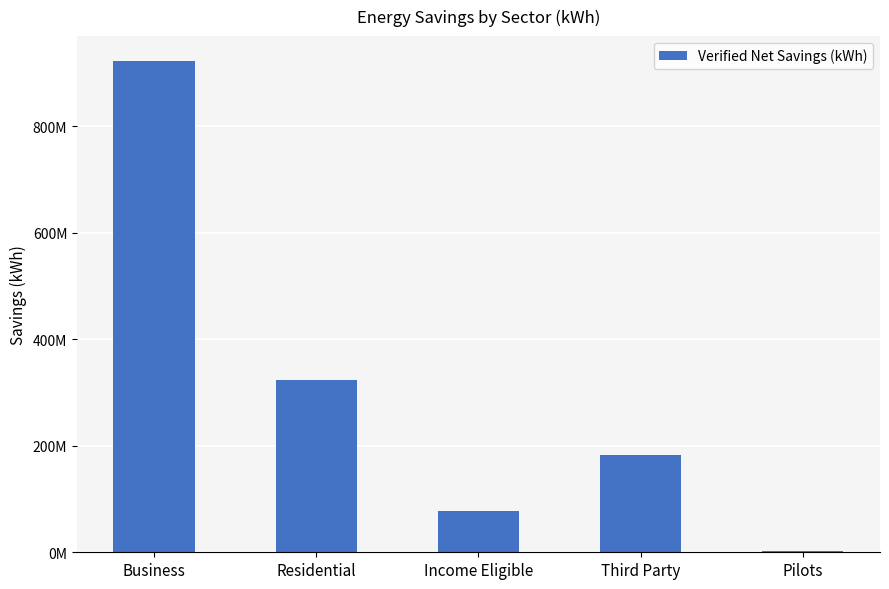

At which label does the data first exceed 181998086?

Business